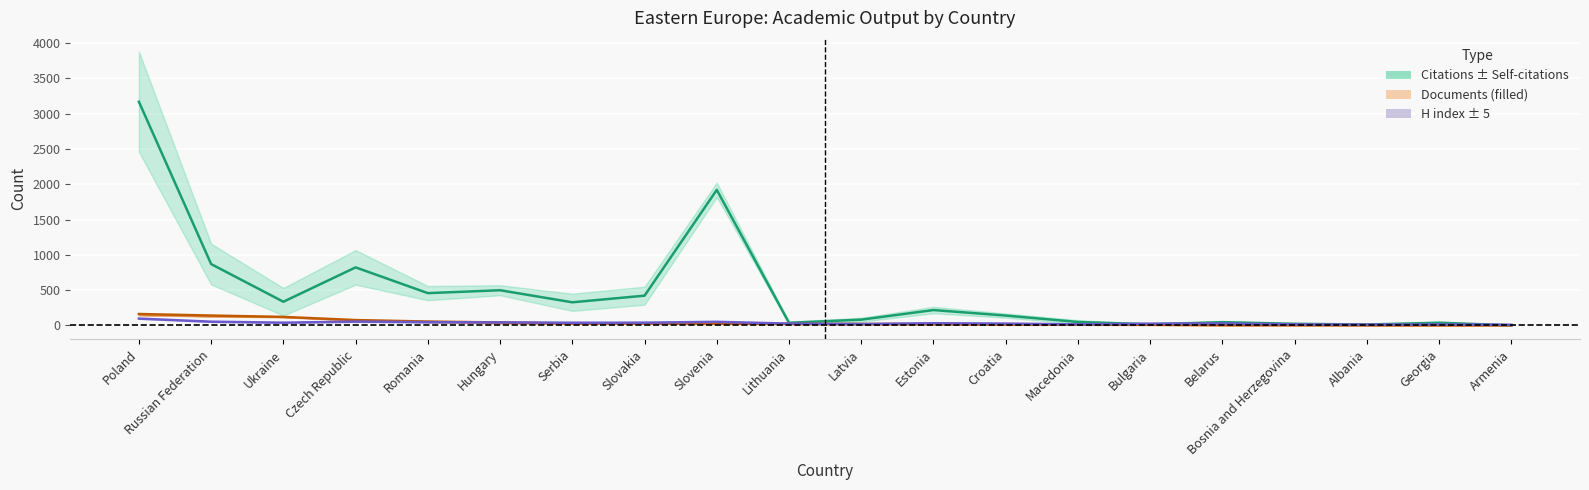

Which series has the widest spread of values?

Citations